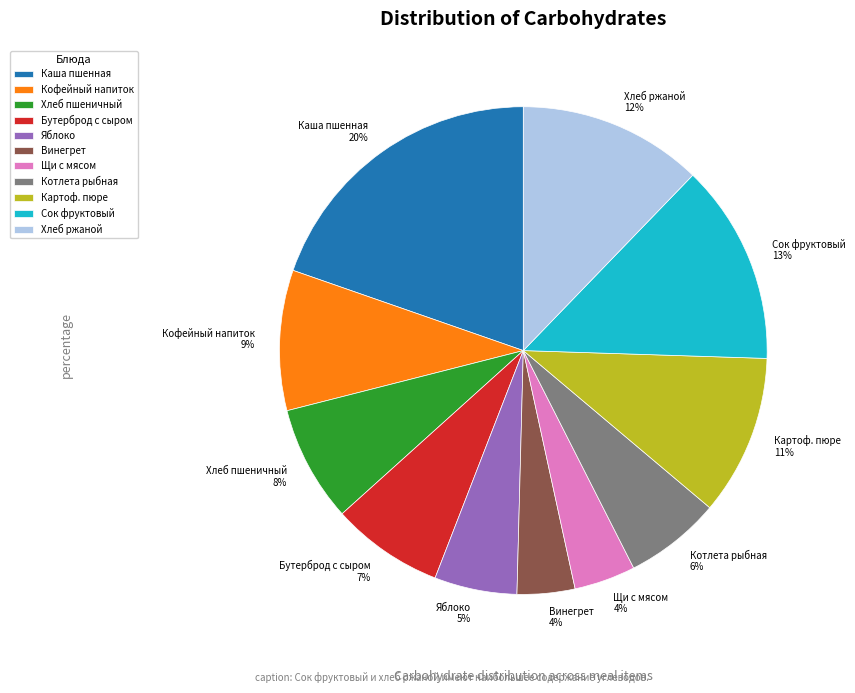

To the nearest percent, what percentage of the pie is Бутерброд с сыром?

7%